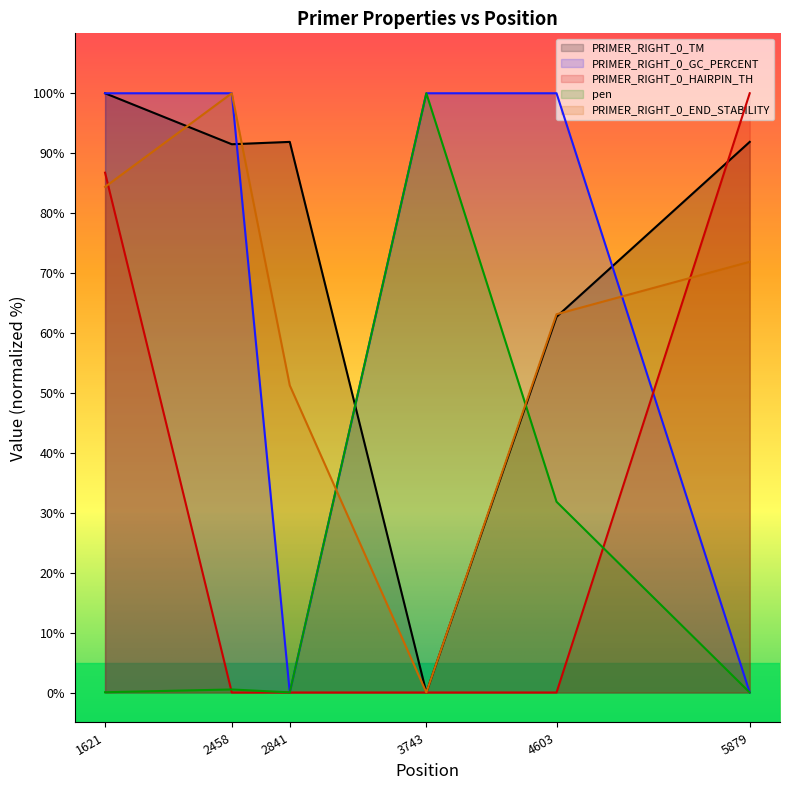

What is the maximum value shown in the chart?

100.0